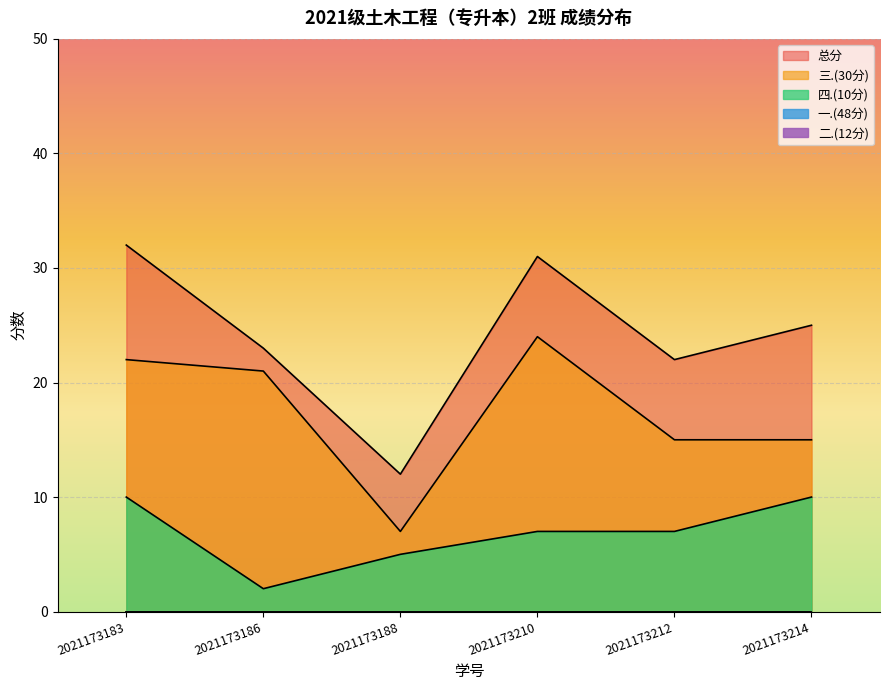

How many interior local valleys does the 总分 series have?

2